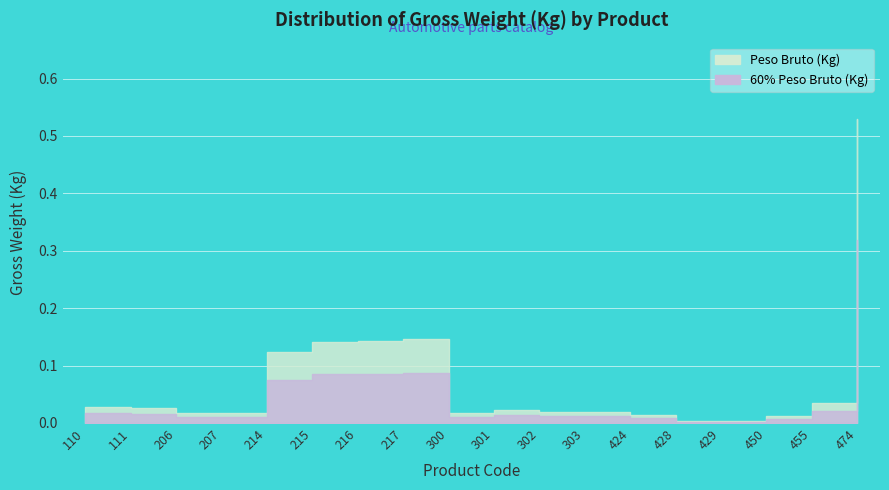

What is the average value?

0.1